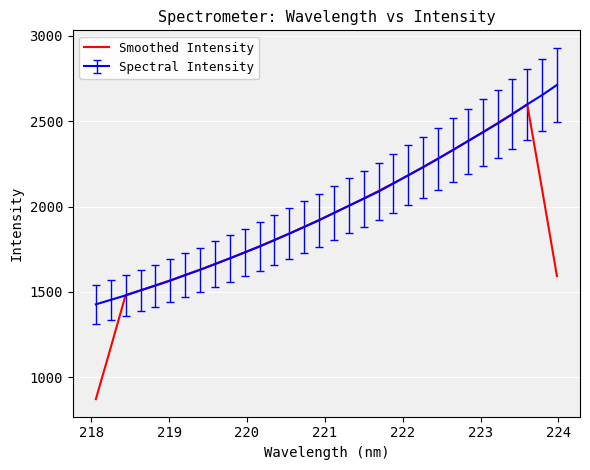

List the series in order of their peak value, lowest first.

Smoothed Intensity, Spectral Intensity